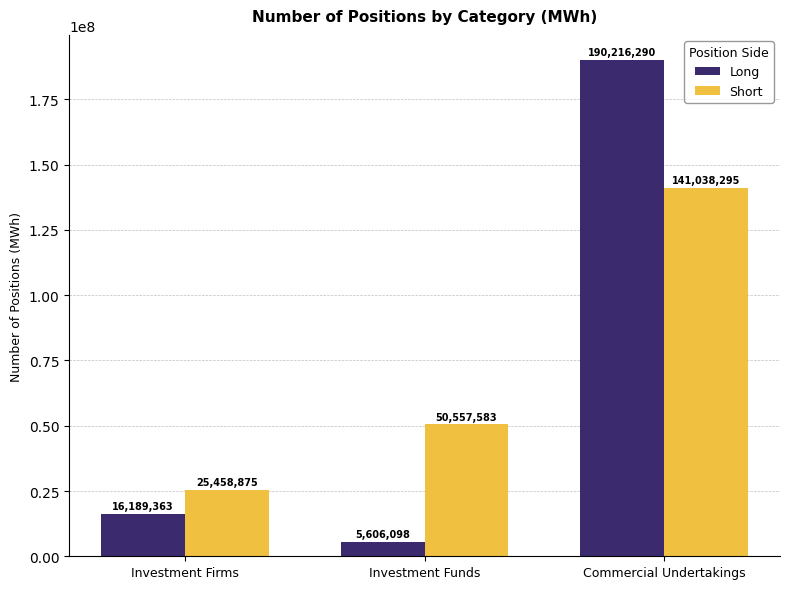

What is the value of the Short bar at the 3rd from the left?

141038295